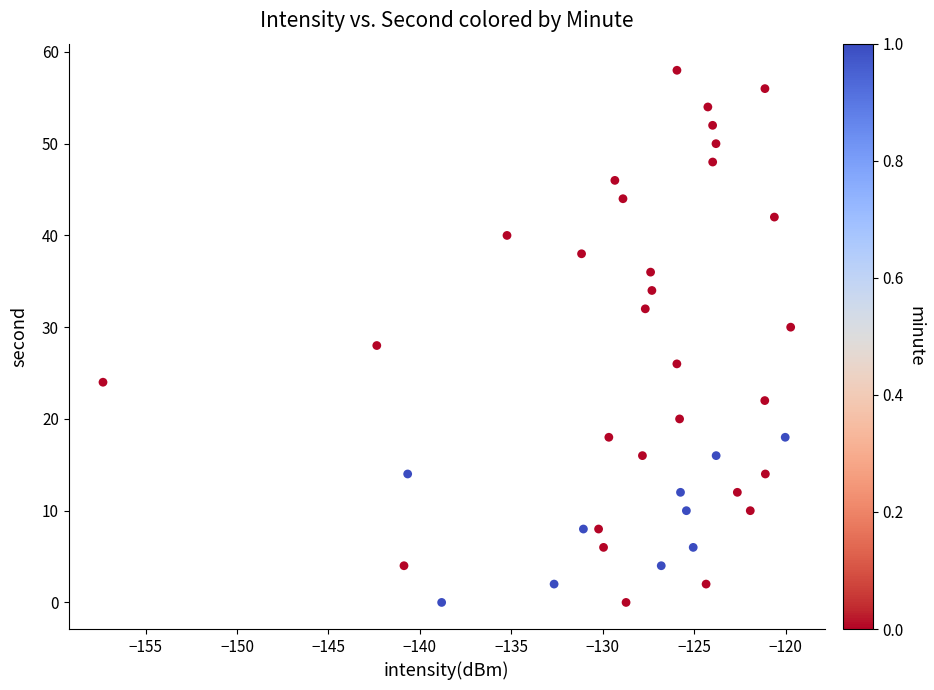

What is the range of Y values (max minus min)?

58